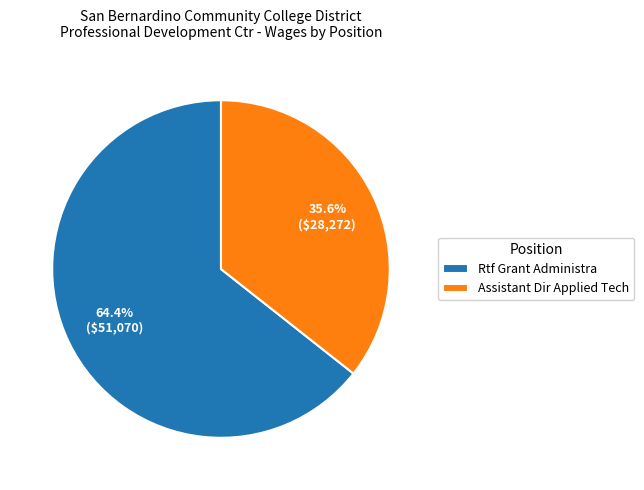

Which slice is the smallest?

Assistant Dir Applied Tech